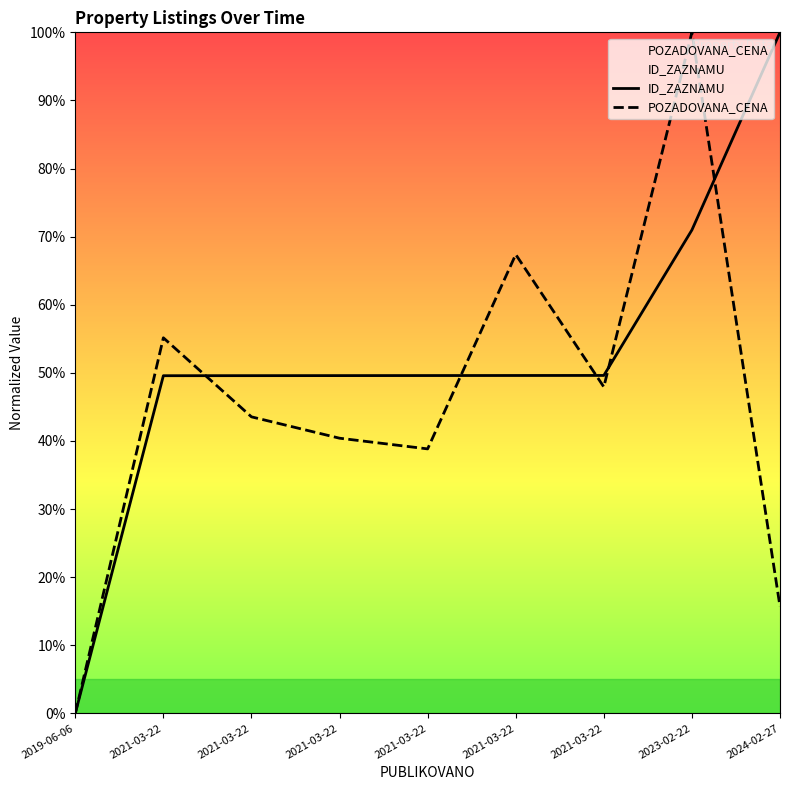

The POZADOVANA_CENA series shows 18.1 at 2021-03-22. True or false?

False